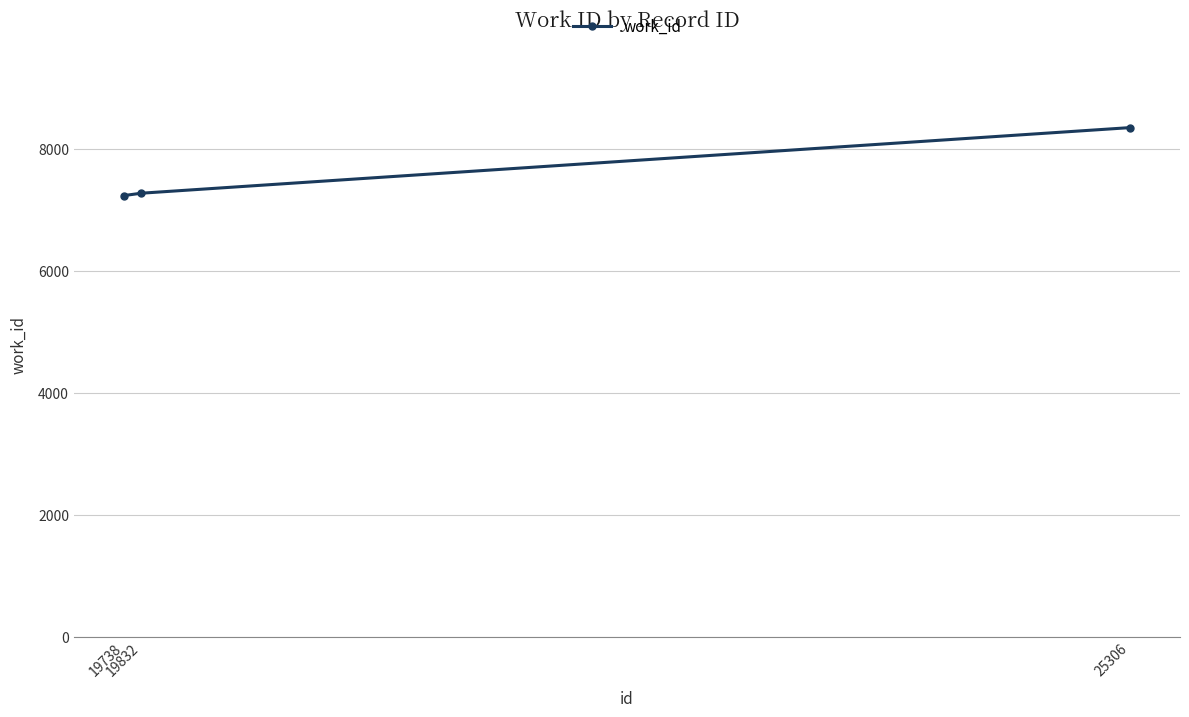

What is the value of the 1st point from the left?

7240